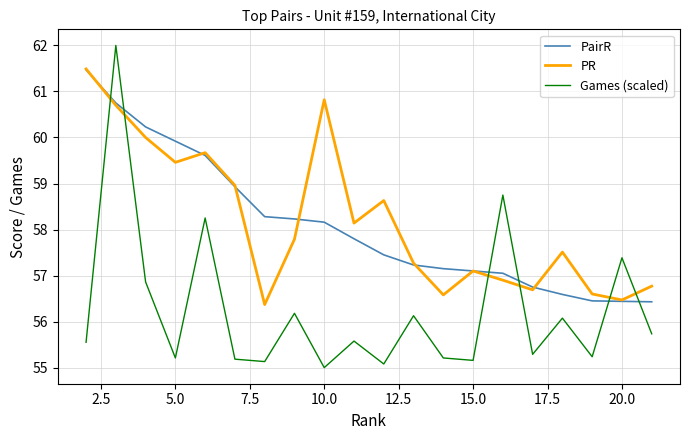

Which series has the largest range (max minus min)?

Games (scaled)